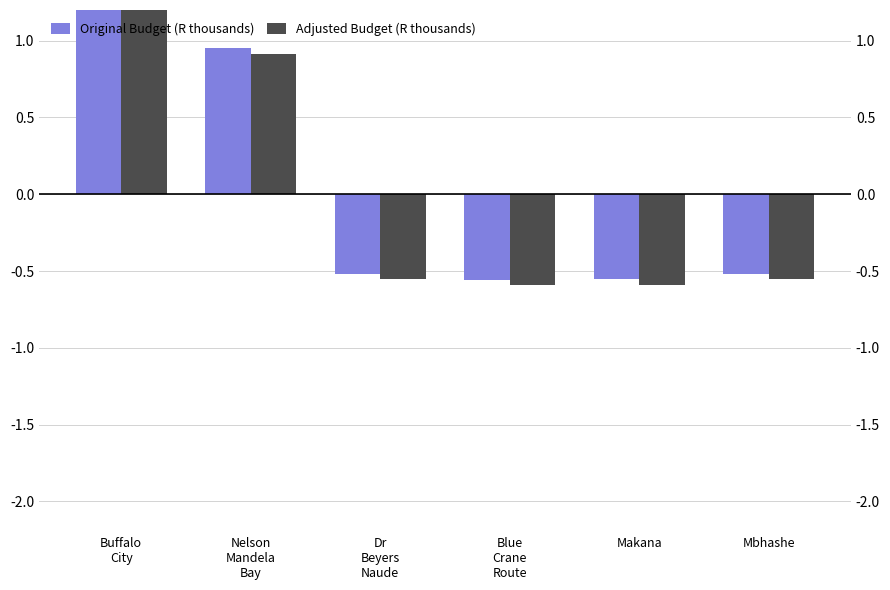

Reading right to left, list all the values displayed in this chart.

Original Budget (R thousands): Mbhashe=-0.5	Makana=-0.6	Blue
Crane
Route=-0.6	Dr
Beyers
Naude=-0.5	Nelson
Mandela
Bay=0.9	Buffalo
City=1.2
Adjusted Budget (R thousands): Mbhashe=-0.6	Makana=-0.6	Blue
Crane
Route=-0.6	Dr
Beyers
Naude=-0.6	Nelson
Mandela
Bay=0.9	Buffalo
City=1.4